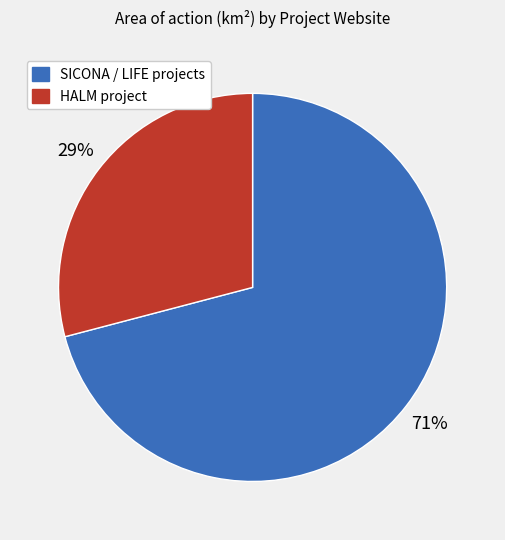

Count the number of slices in the pie.

2